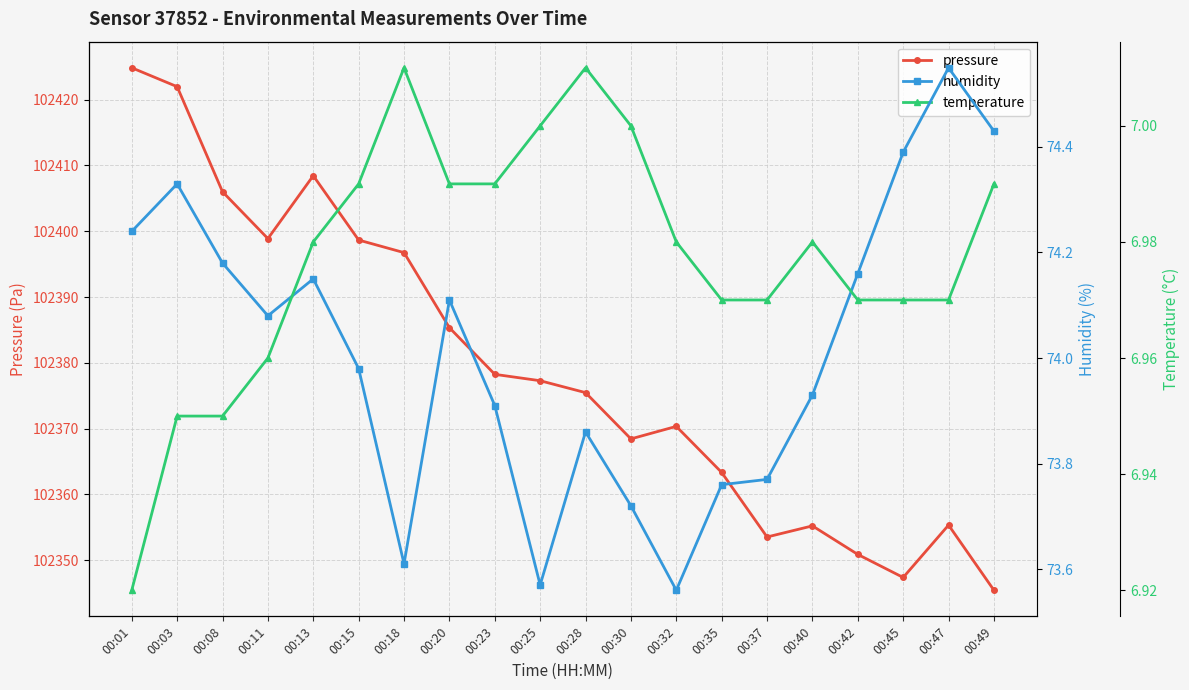

Reading left to right, list all the values displayed in this chart.

pressure: 102424.8	102422.0	102406.0	102398.9	102408.4	102398.7	102396.8	102385.3	102378.2	102377.3	102375.5	102368.4	102370.3	102363.3	102353.5	102355.2	102350.9	102347.4	102355.3	102345.4
humidity: 74.2	74.3	74.2	74.1	74.2	74.0	73.6	74.1	73.9	73.6	73.9	73.7	73.6	73.8	73.8	73.9	74.2	74.4	74.5	74.4
temperature: 6.9	7.0	7.0	7.0	7.0	7.0	7.0	7.0	7.0	7.0	7.0	7.0	7.0	7.0	7.0	7.0	7.0	7.0	7.0	7.0